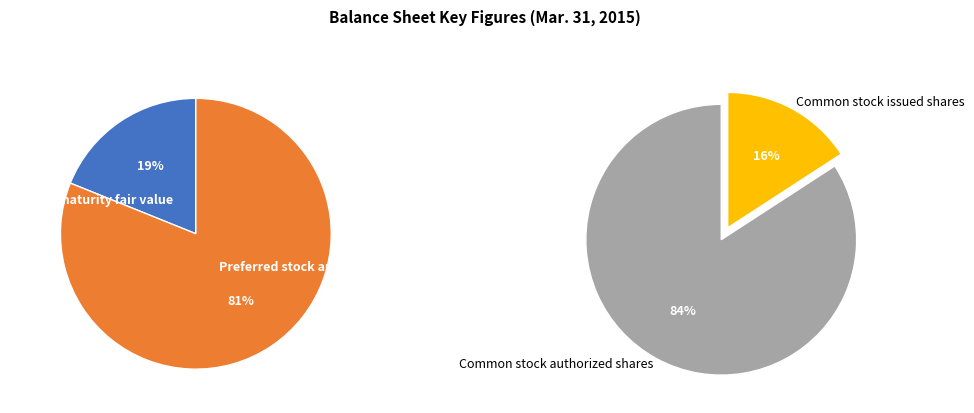

Which slice is the largest?

Common stock authorized shares